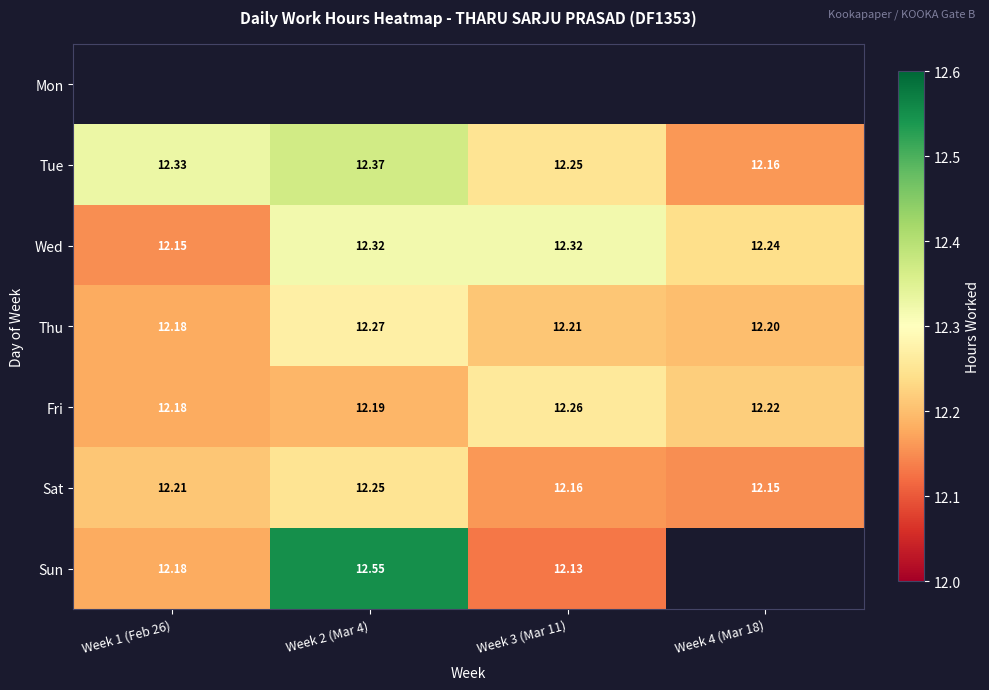

Is the value of Fri at Week 2 (Mar 4) greater than the value of Sun at Week 2 (Mar 4)?

No